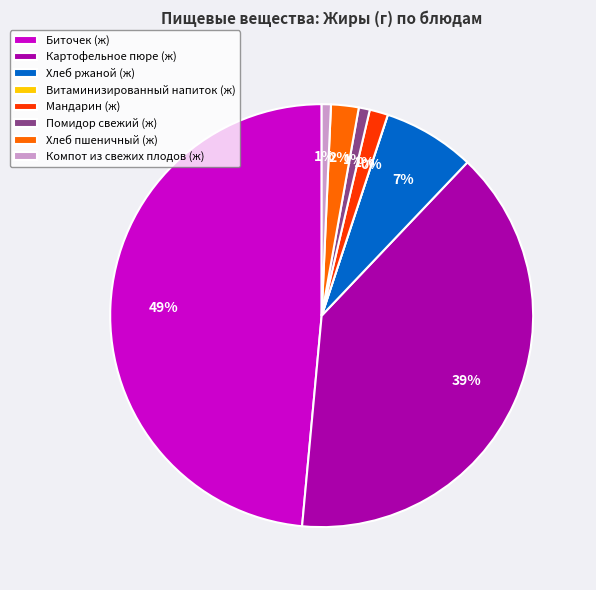

The Хлеб пшеничный (ж) slice represents 1% of the pie. True or false?

False